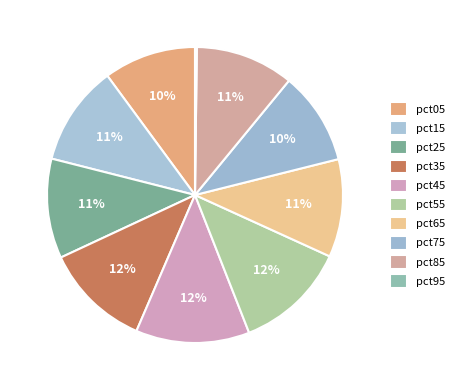

How many segments does this pie chart have?

10